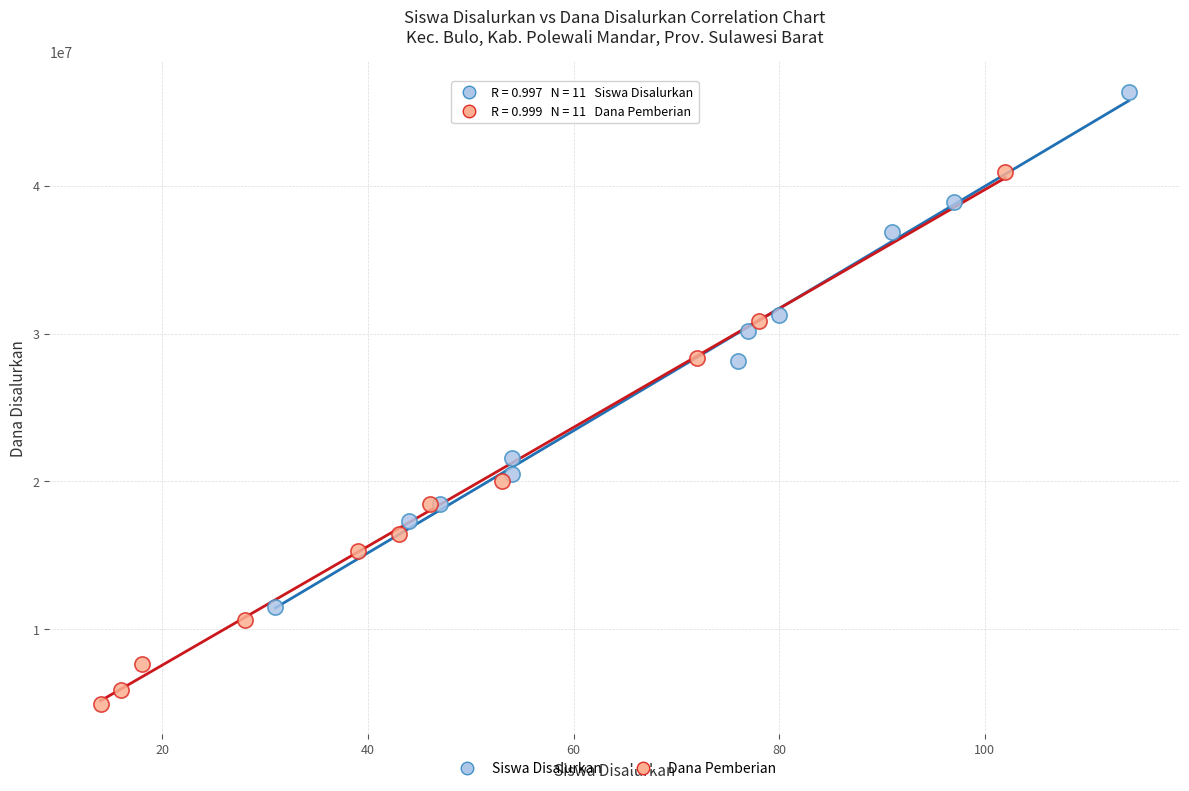

Which series contains the lowest Y value?

Dana Pemberian